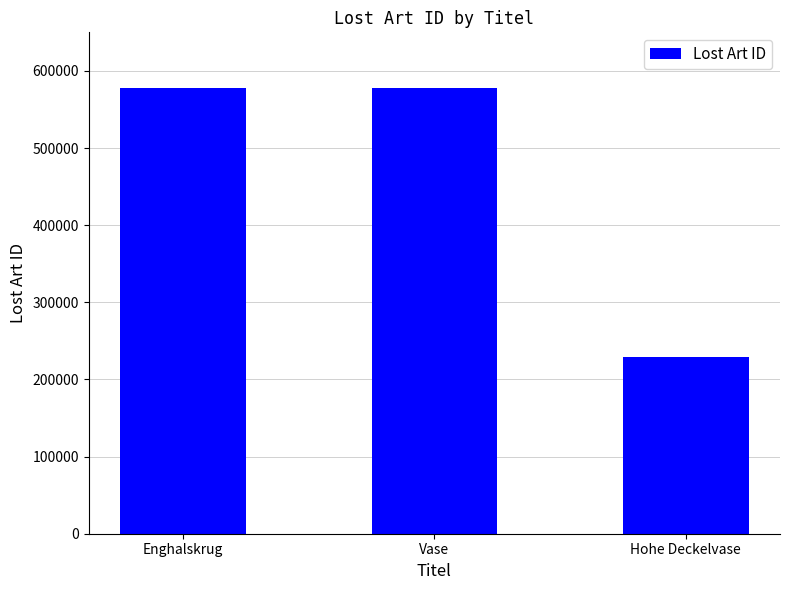

What is the sum of the values at Vase and Enghalskrug?

1155863